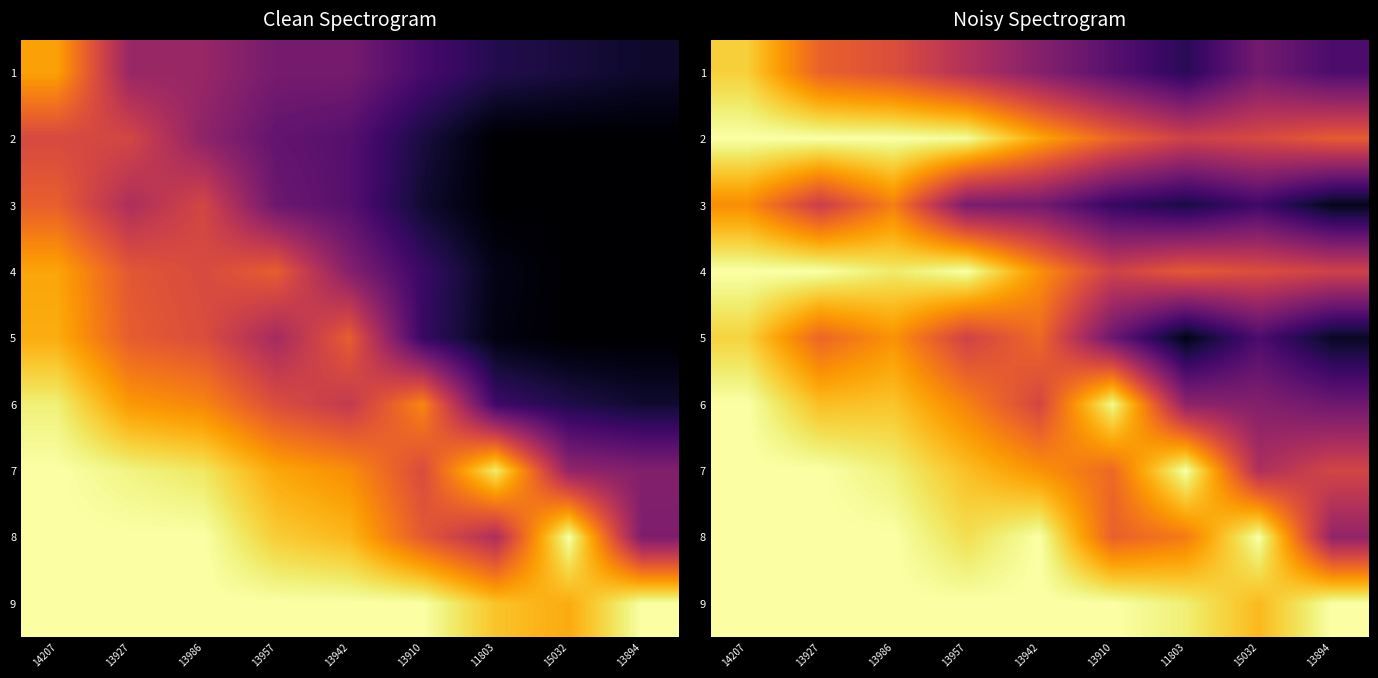

Is the value of 1 at 13894 greater than the value of 6 at 13910?

No